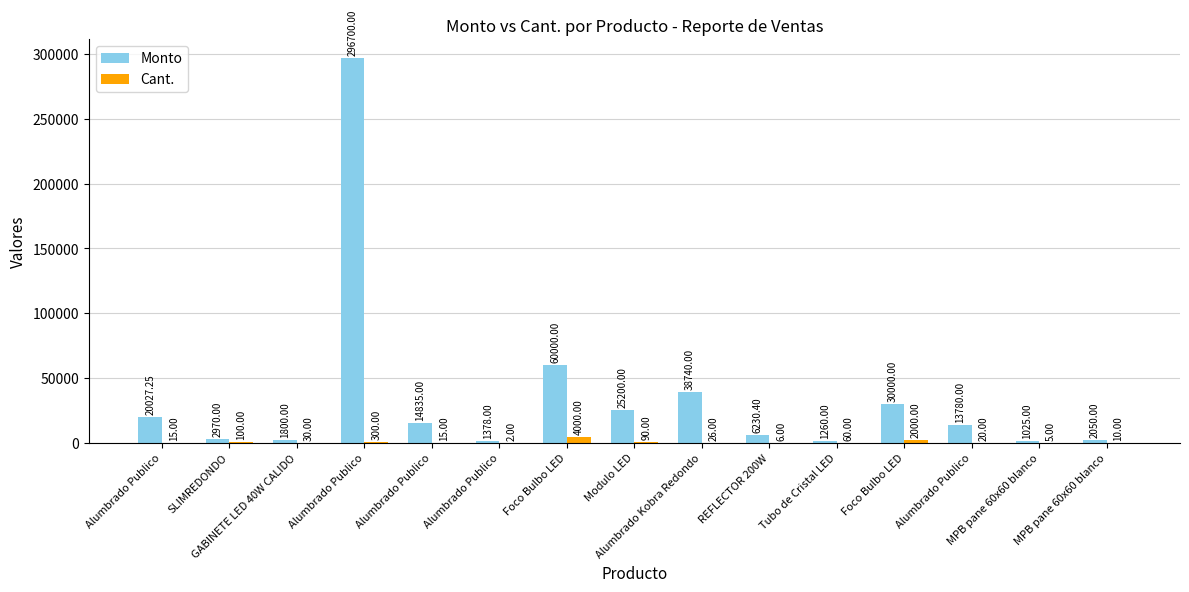

Reading right to left, what are all the values shown in this chart?

Monto: 2050.0	1025.0	13780.0	30000.0	1260.0	6230.4	38740.0	25200.0	60000.0	1378.0	14835.0	296700.0	1800.0	2970.0	20027.2
Cant.: 10.0	5.0	20.0	2000.0	60.0	6.0	26.0	90.0	4000.0	2.0	15.0	300.0	30.0	100.0	15.0